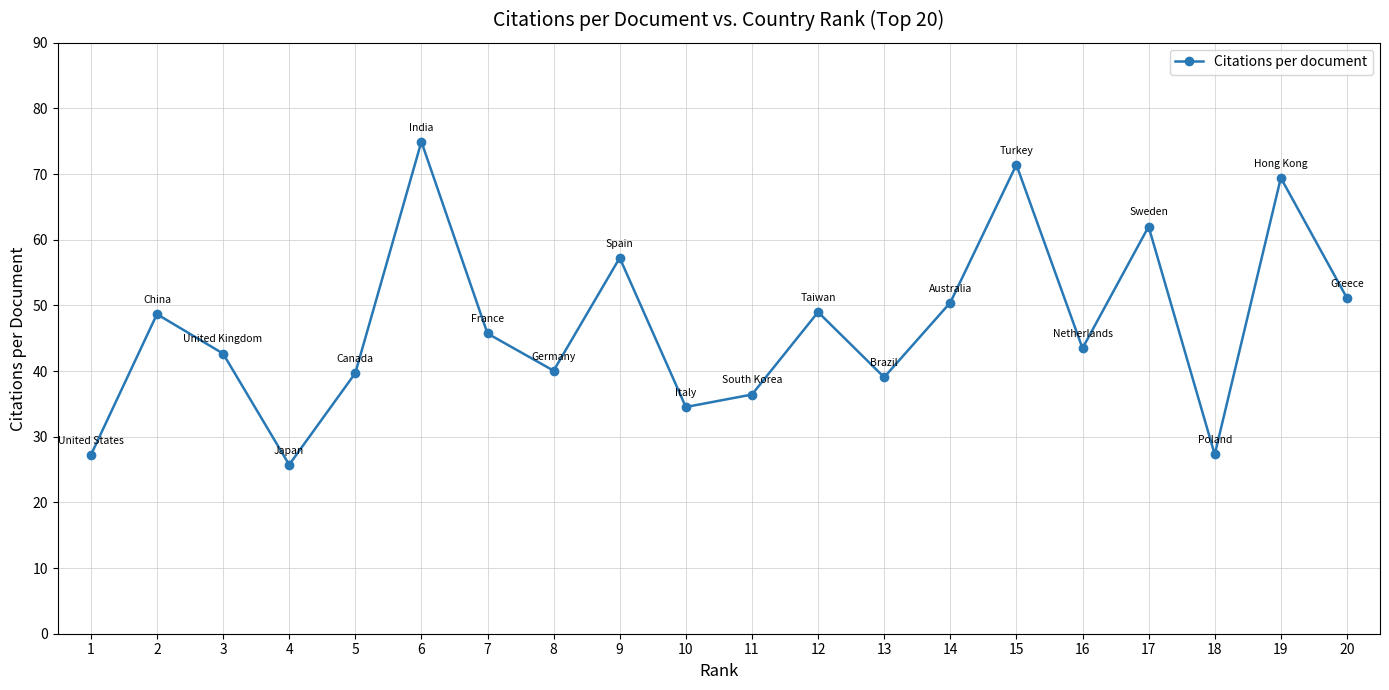

What is the difference between the second highest and second lowest values?

44.2